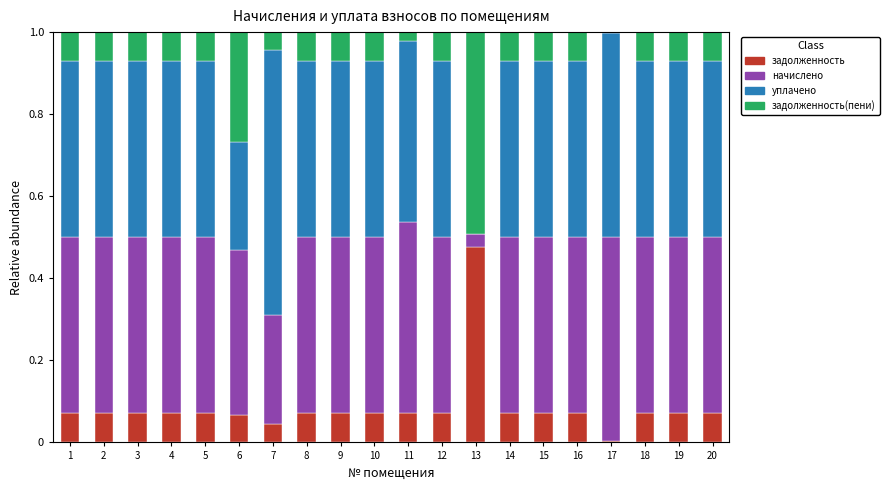

What is the total value across all series at 15?

1.0